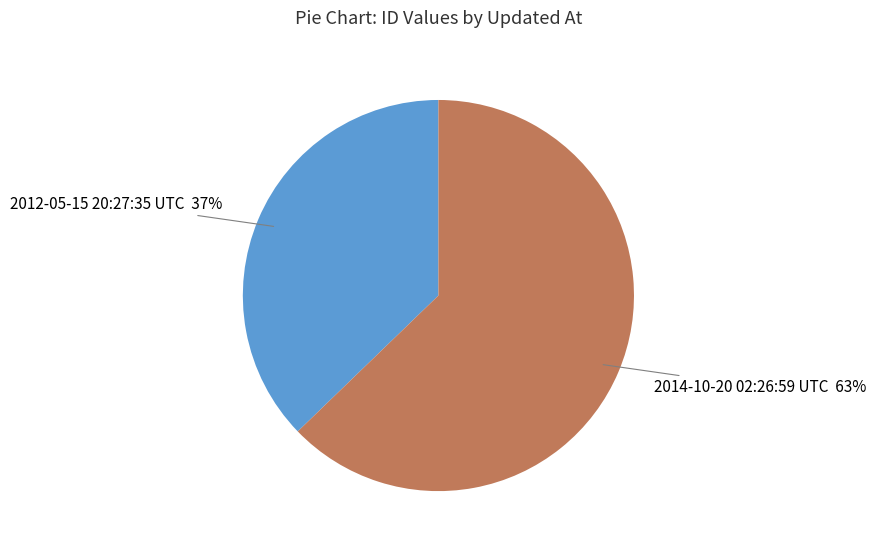

Does any single category account for the majority?

Yes